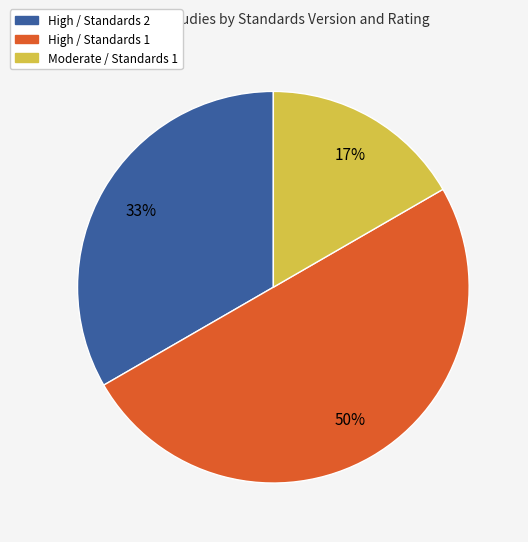

To the nearest percent, what is the average slice percentage?

33%